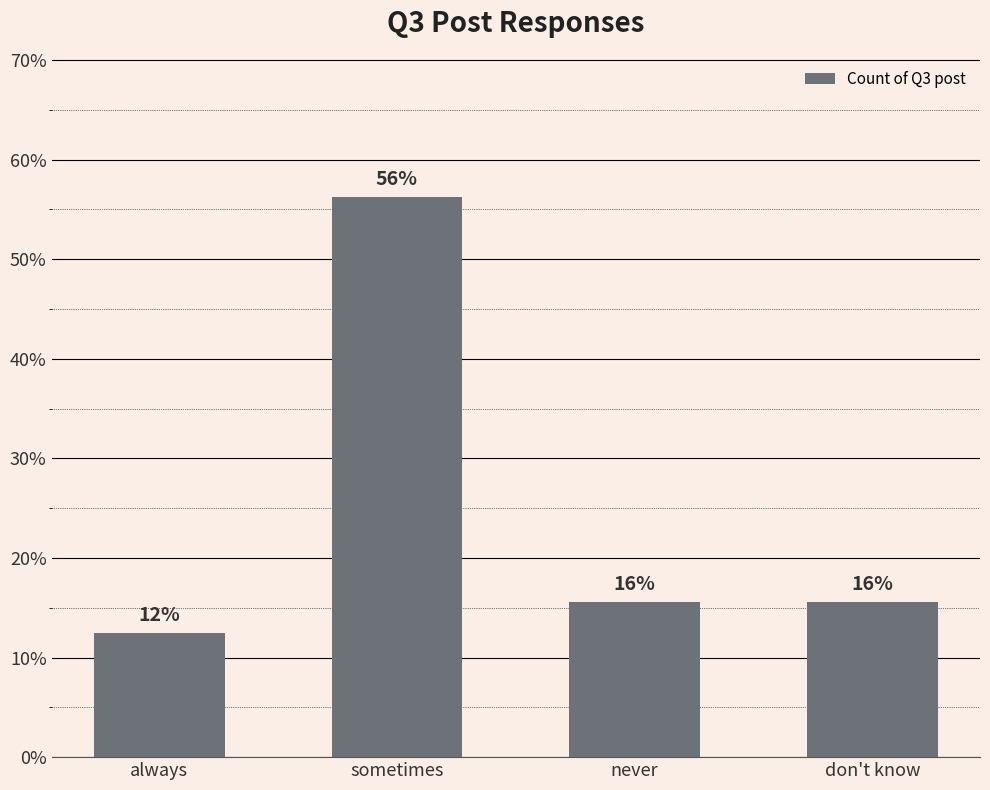

What is the average value?

25.0